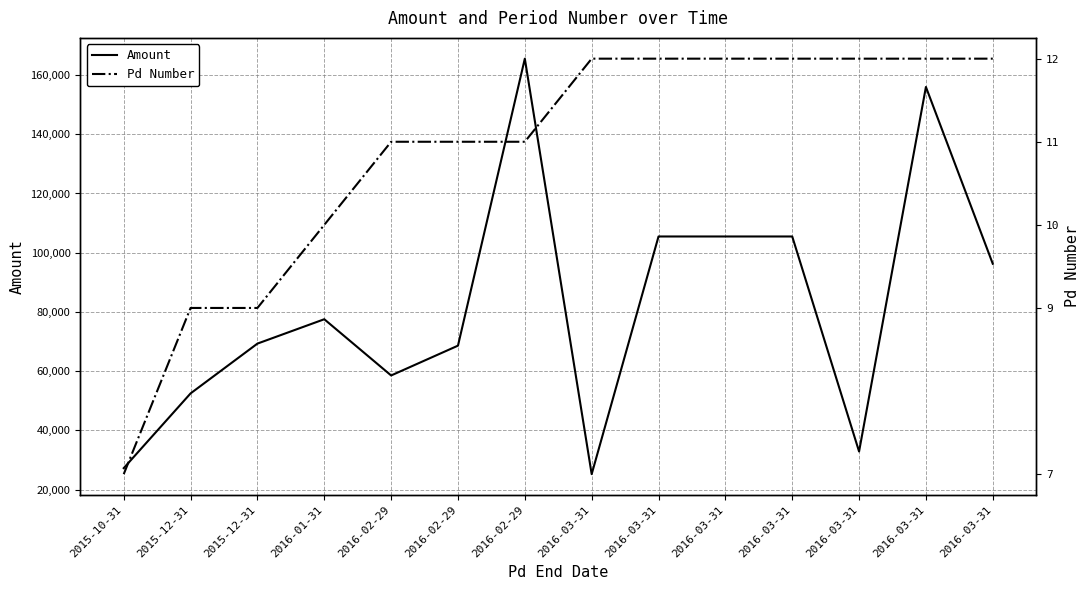

At which label does Amount first exceed 77527?

2016-01-31